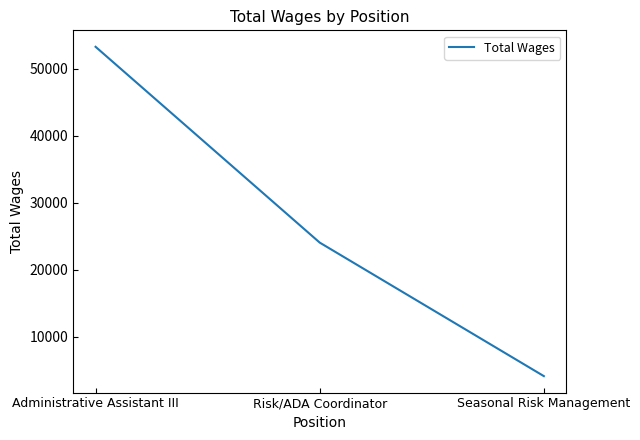

Reading right to left, list all the values displayed in this chart.

4135	24070	53303